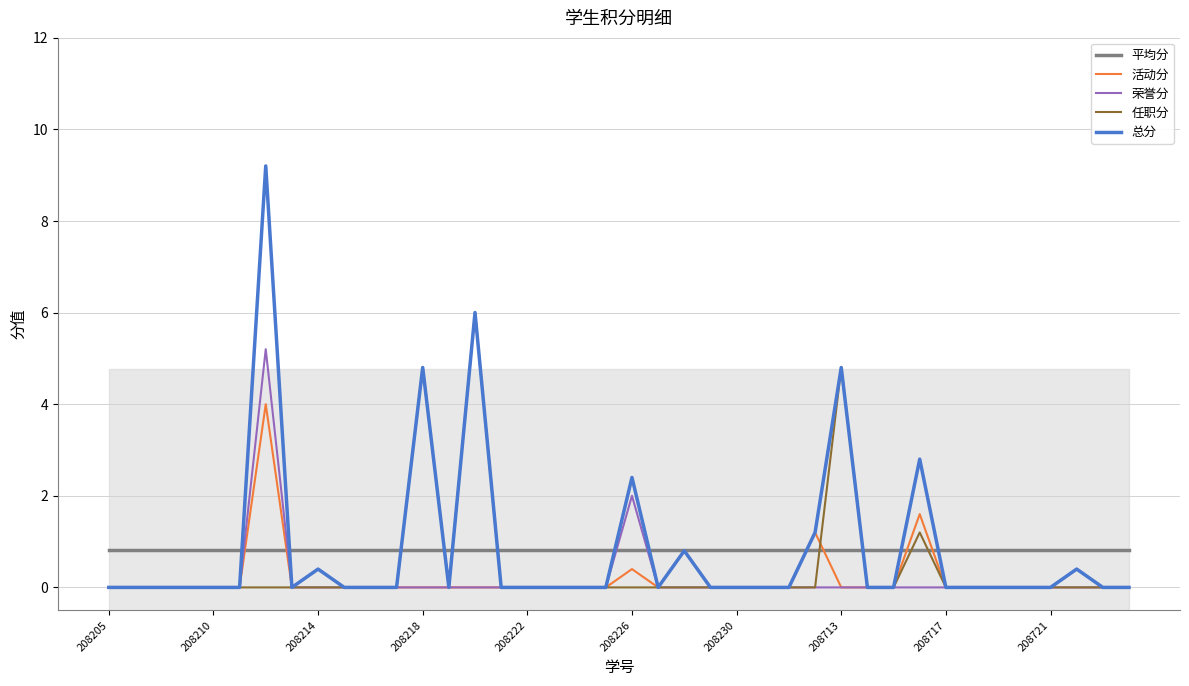

After their last crossing, which series has the higher values: 任职分 or 平均分?

平均分